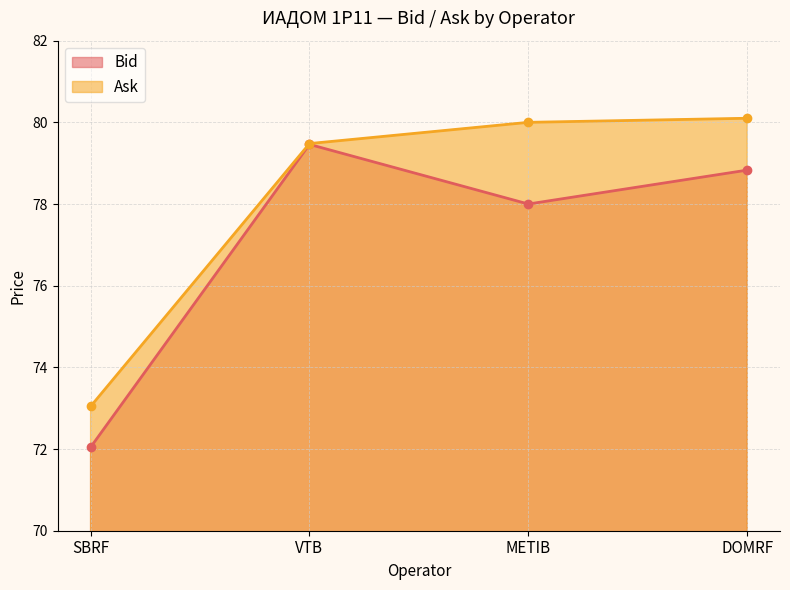

What is the label of the 2nd point from the right?

METIB